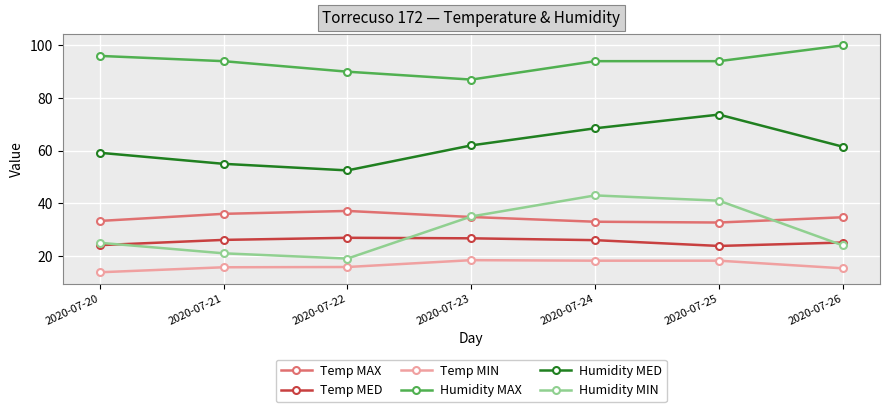

What is the minimum value for Humidity MIN?

19.0